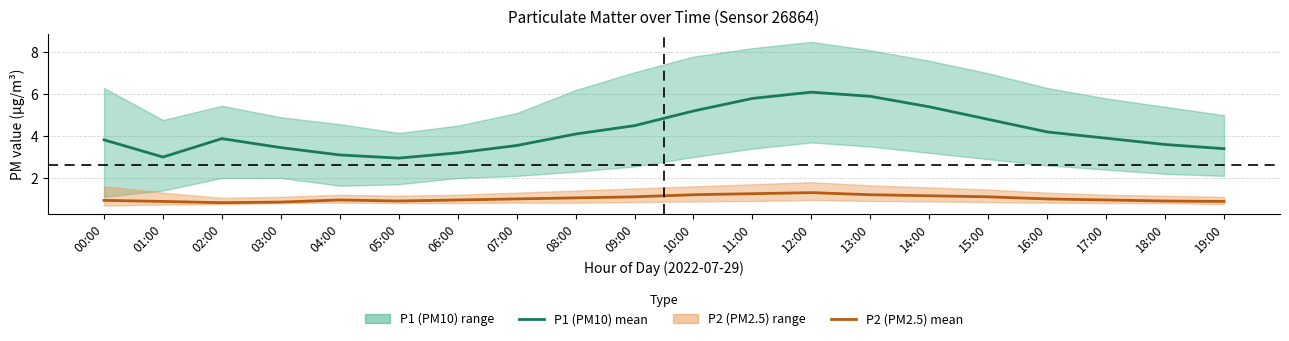

Reading left to right, list all the values displayed in this chart.

P1 (PM10) mean: 00:00=3.8	01:00=3.0	02:00=3.9	03:00=3.5	04:00=3.1	05:00=3.0	06:00=3.2	07:00=3.5	08:00=4.1	09:00=4.5	10:00=5.2	11:00=5.8	12:00=6.1	13:00=5.9	14:00=5.4	15:00=4.8	16:00=4.2	17:00=3.9	18:00=3.6	19:00=3.4
P2 (PM2.5) mean: 00:00=0.9	01:00=0.9	02:00=0.8	03:00=0.8	04:00=0.9	05:00=0.9	06:00=0.9	07:00=1.0	08:00=1.1	09:00=1.1	10:00=1.2	11:00=1.2	12:00=1.3	13:00=1.2	14:00=1.1	15:00=1.1	16:00=1.0	17:00=0.9	18:00=0.9	19:00=0.9